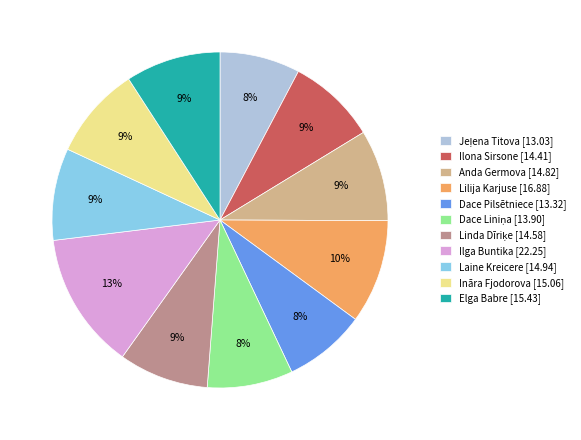

To the nearest percent, what portion does Lilija Karjuse [16.88] represent?

10%